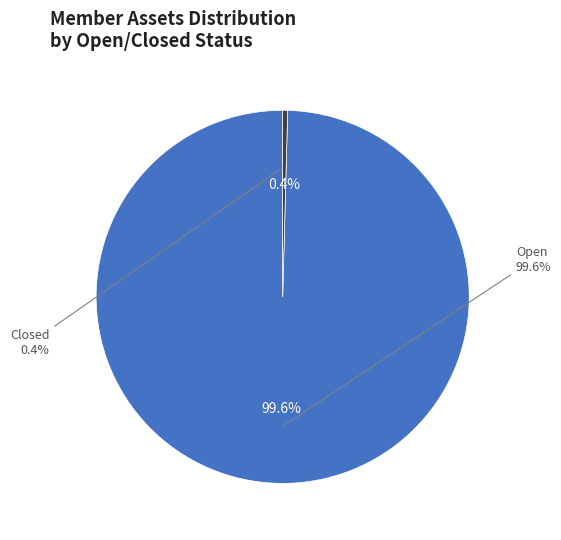

Between 25 and 4, which is larger?

25